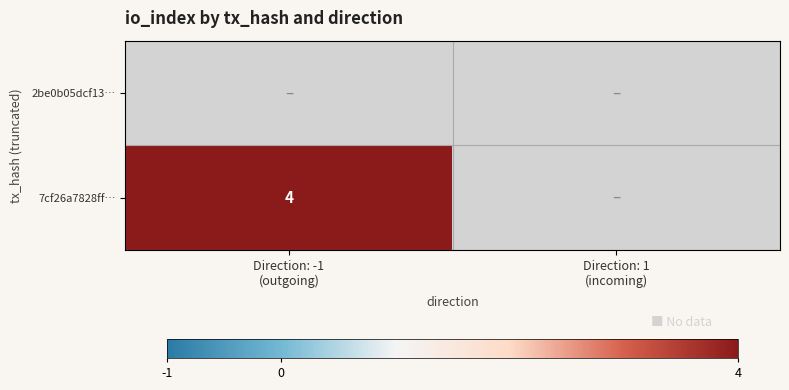

At which category is the sum across all series the highest?

Direction: -1
(outgoing)